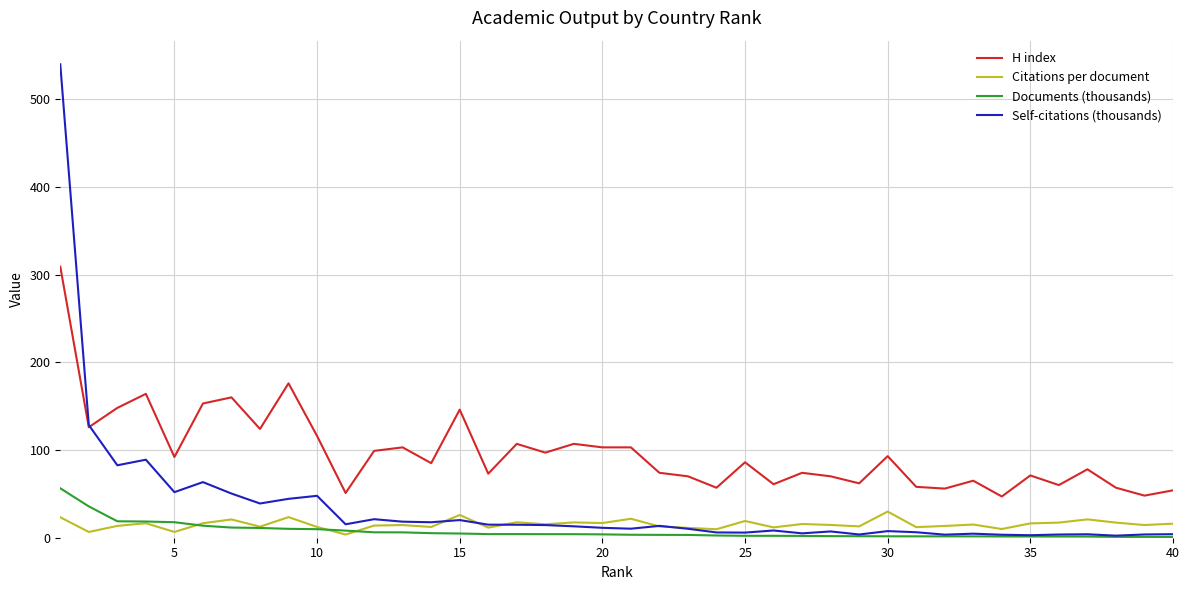

How many series are shown in this chart?

4